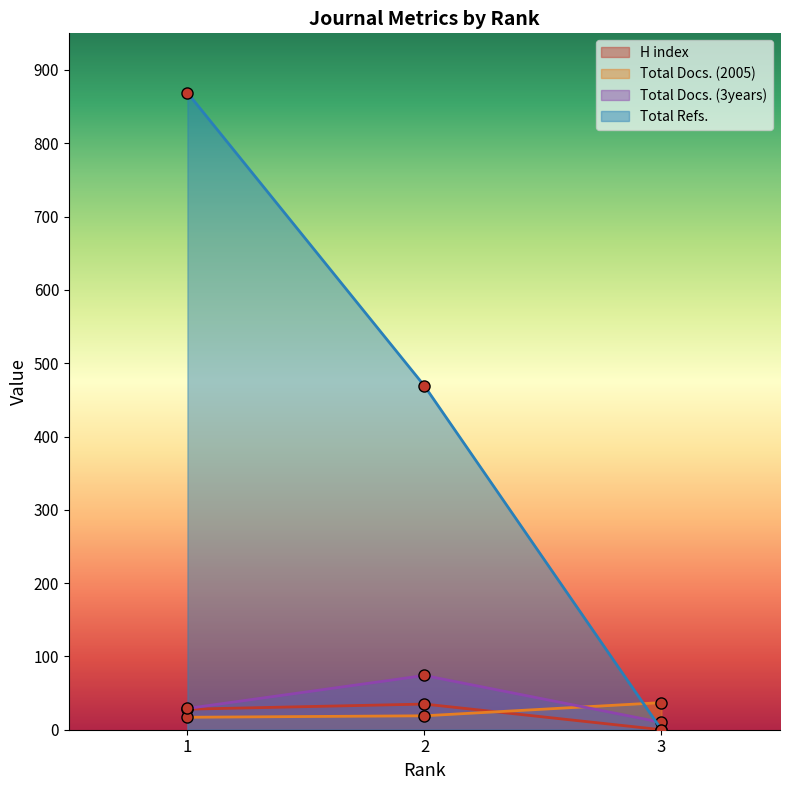

Count the Total Docs. (2005) values in the range 17 to 37.

3